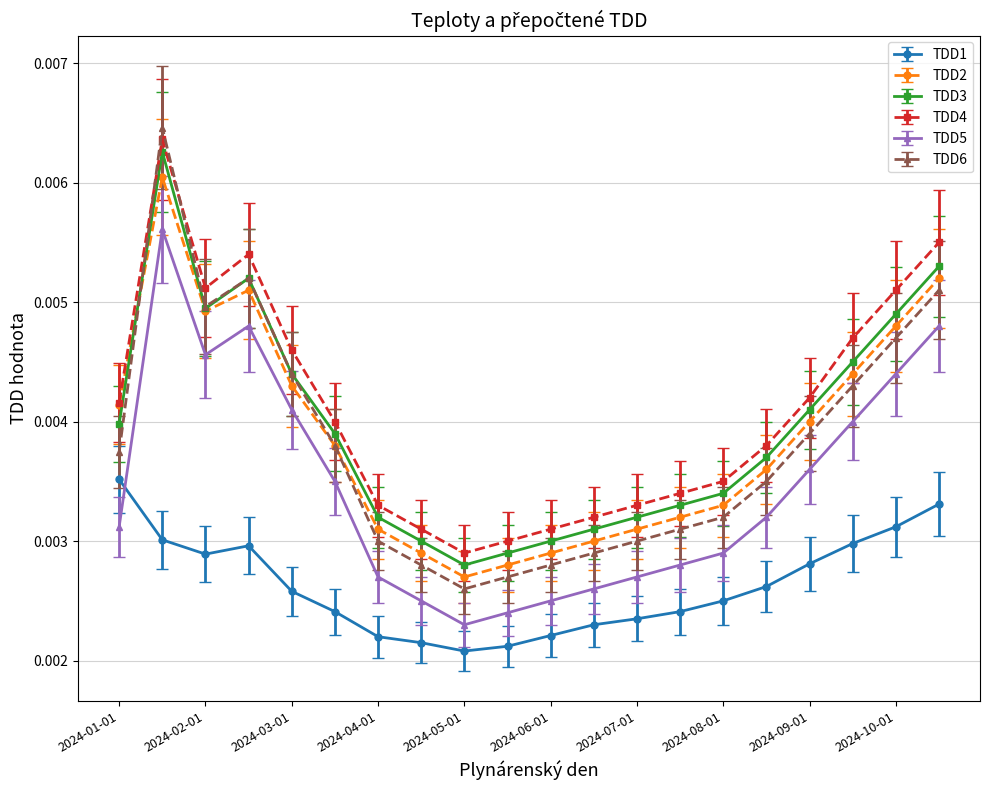

Which series has the widest spread of values?

TDD6